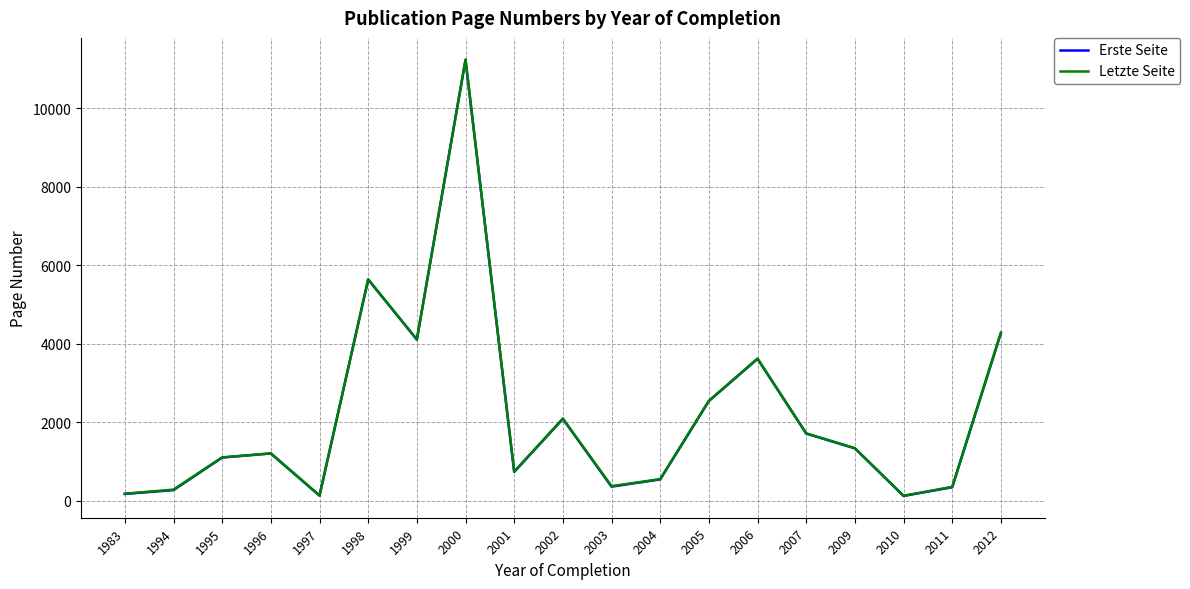

At which category does the chart reach its peak across all series?

2000